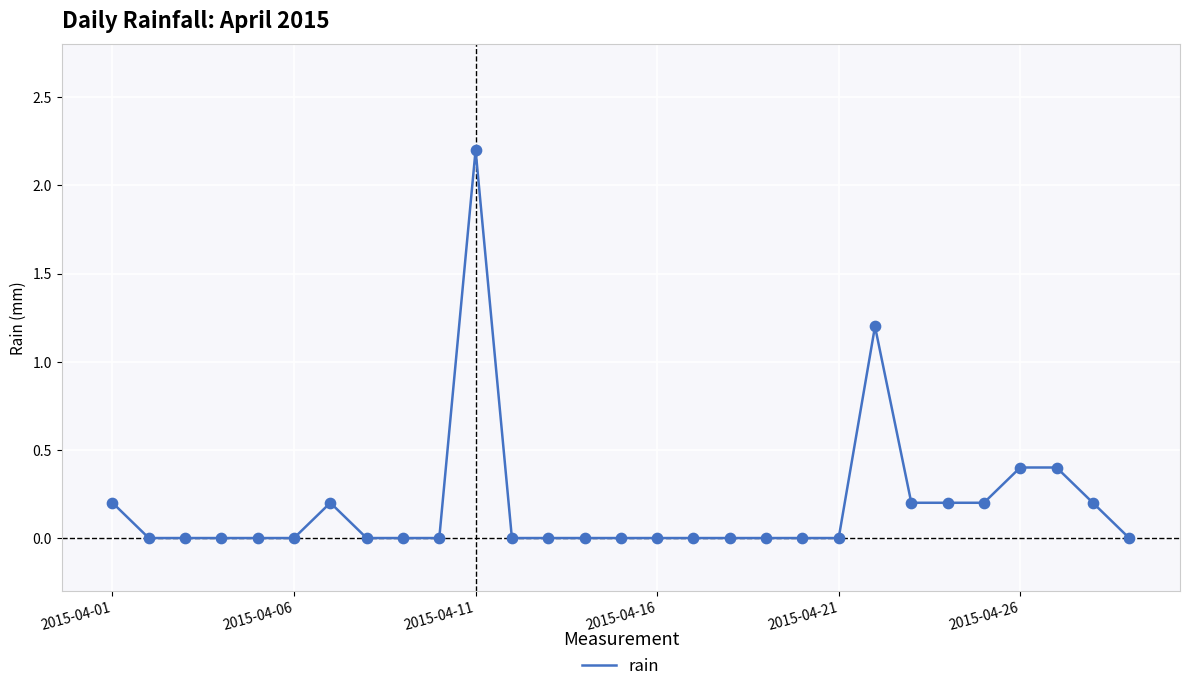

What is the maximum value shown in the chart?

2.2